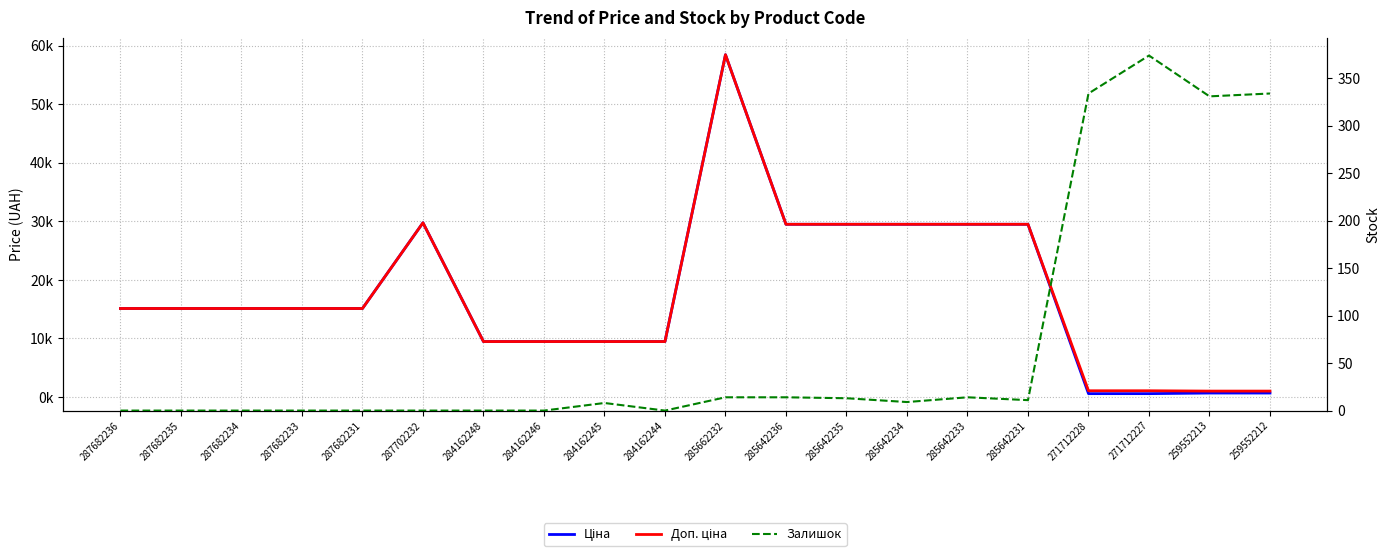

Is it true that Доп. ціна equals 9480.1 at 284162244?

True